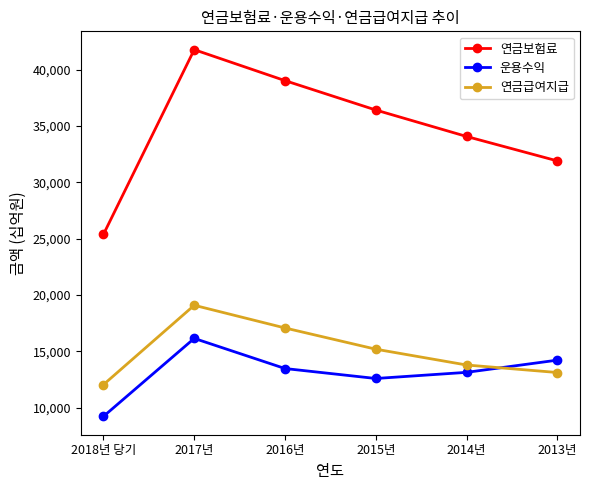

At which category does 연금급여지급 reach its first local peak?

2017년